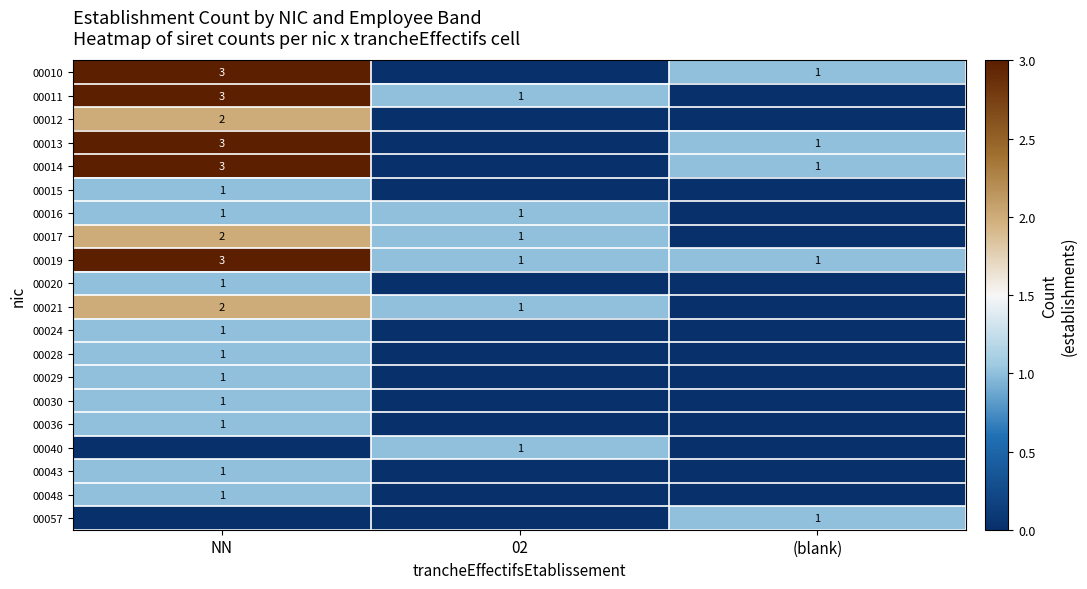

The value of 00040 at 02 is 1. True or false?

True